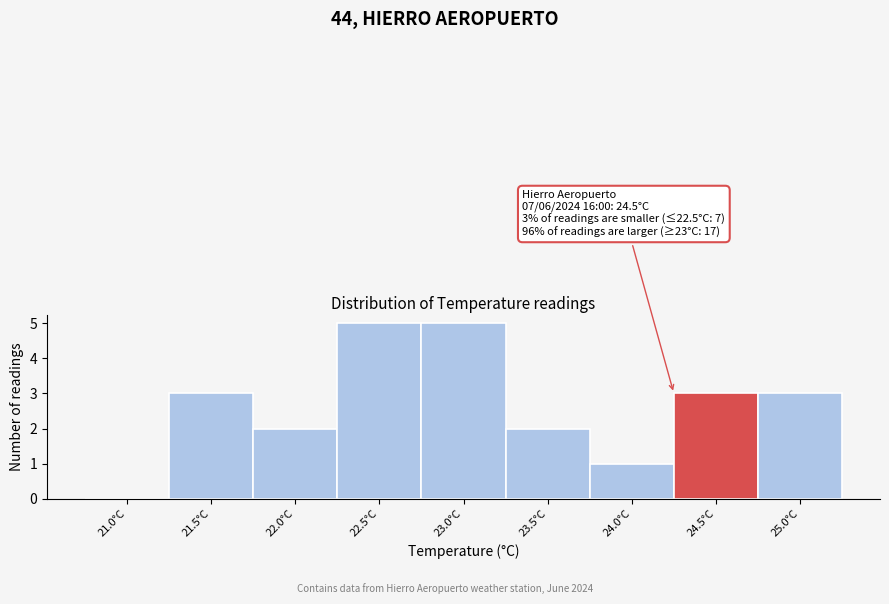

Reading left to right, what are all the values shown in this chart?

21.0°C=0	21.5°C=3	22.0°C=2	22.5°C=5	23.0°C=5	23.5°C=2	24.0°C=1	24.5°C=3	25.0°C=3